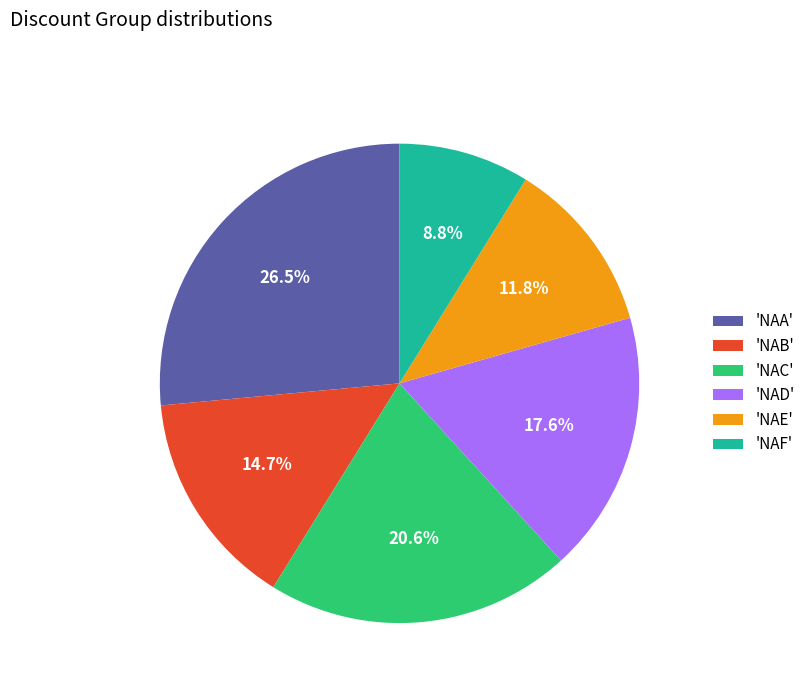

To the nearest percent, what is the difference between the largest and smallest slice percentages?

18%